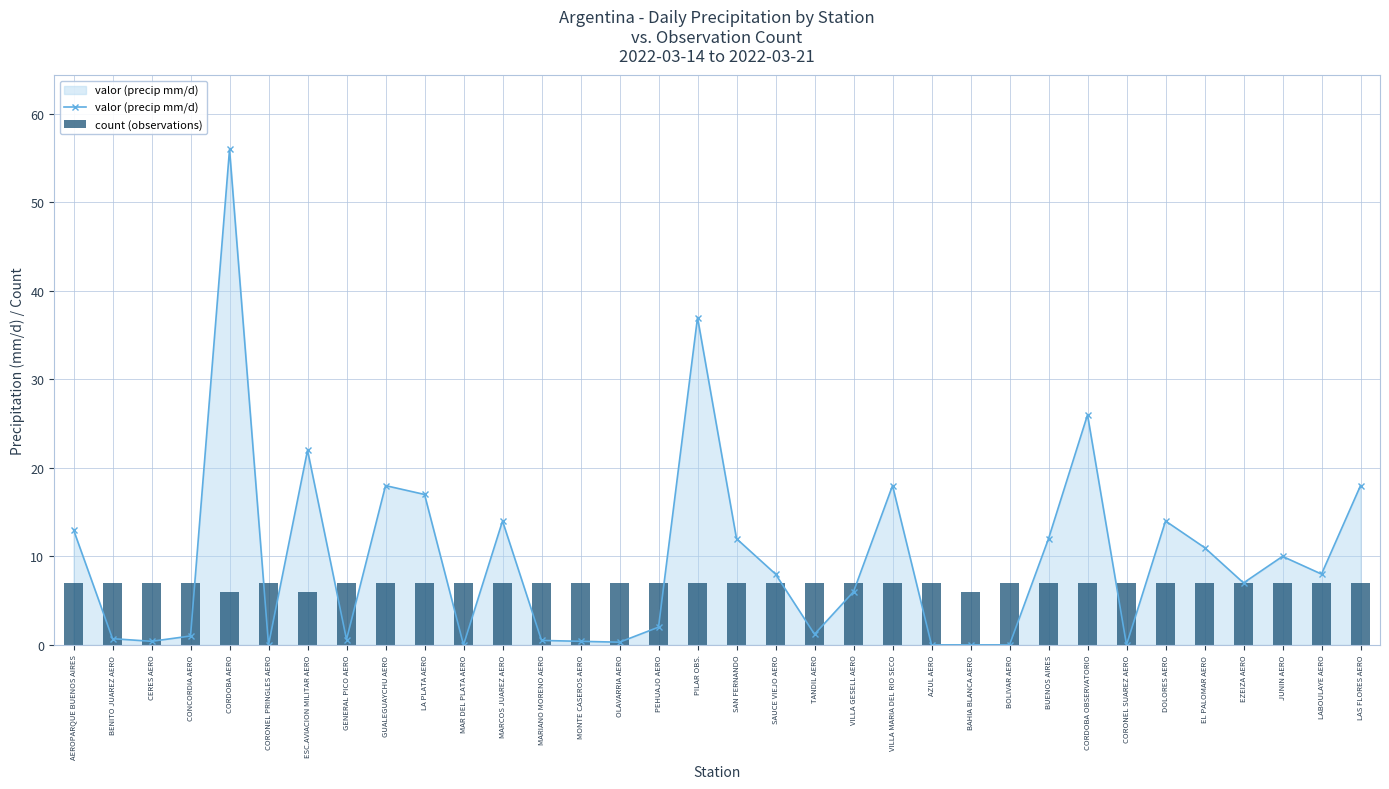

The value of count (observations) at VILLA MARIA DEL RIO SECO is 4.8. True or false?

False